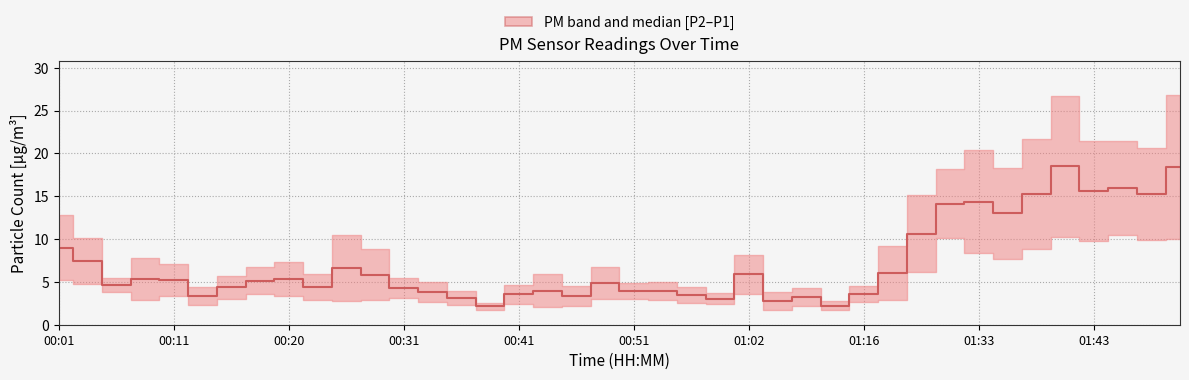

Count the number of values greater than 5.

20